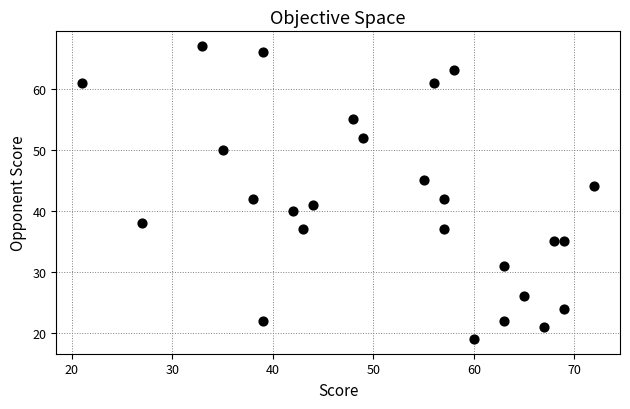

What is the range of X values (max minus min)?

51